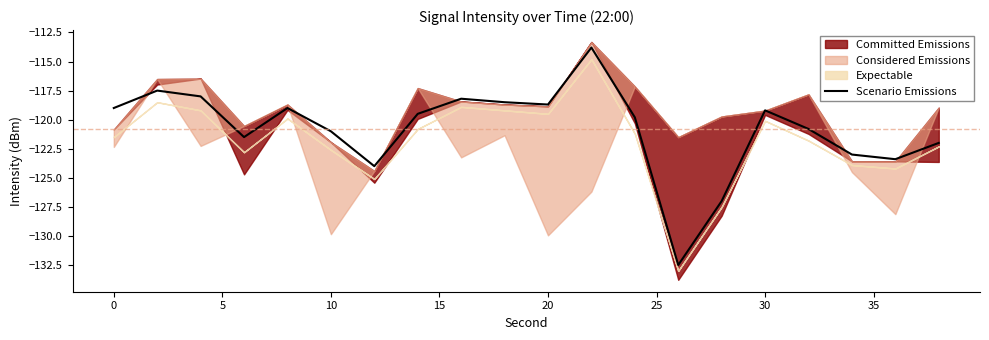

What is the minimum value shown in the chart?

-132.5